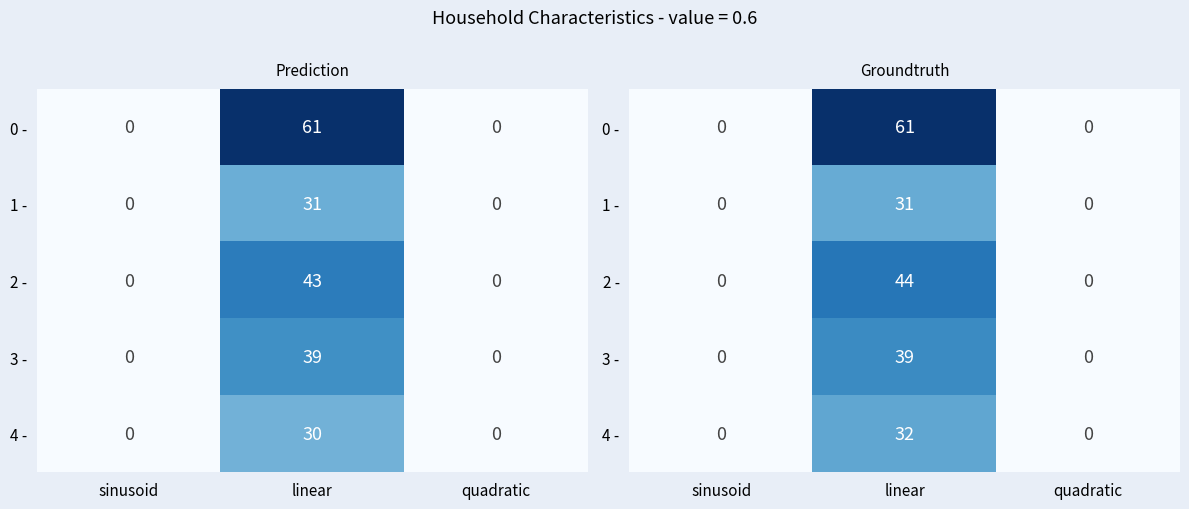

Is it true that 2 - equals -29.3 at quadratic?

False